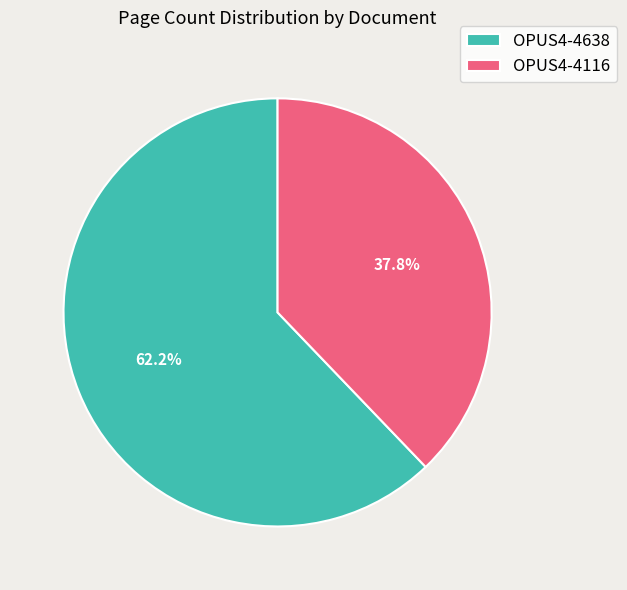

Count the number of slices in the pie.

2